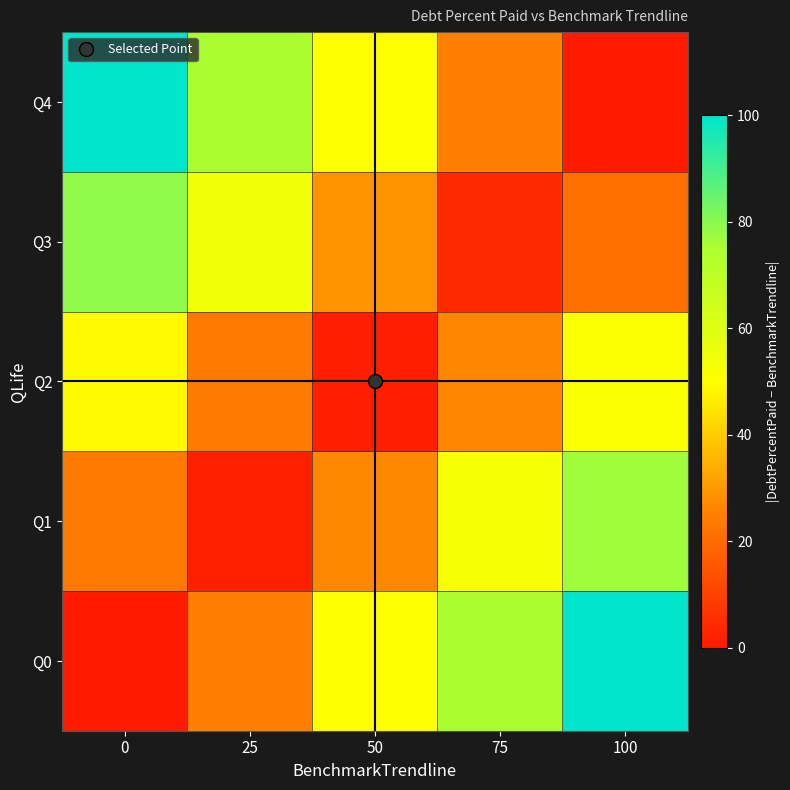

Reading right to left, list all the values displayed in this chart.

Q0: 100=100.0	75=75.0	50=50.0	25=25.0	0=0.0
Q1: 100=76.7	75=51.7	50=26.7	25=1.7	0=23.3
Q2: 100=51.5	75=26.5	50=1.5	25=23.5	0=48.5
Q3: 100=20.9	75=4.1	50=29.1	25=54.1	0=79.1
Q4: 100=0.0	75=25.0	50=50.0	25=75.0	0=100.0